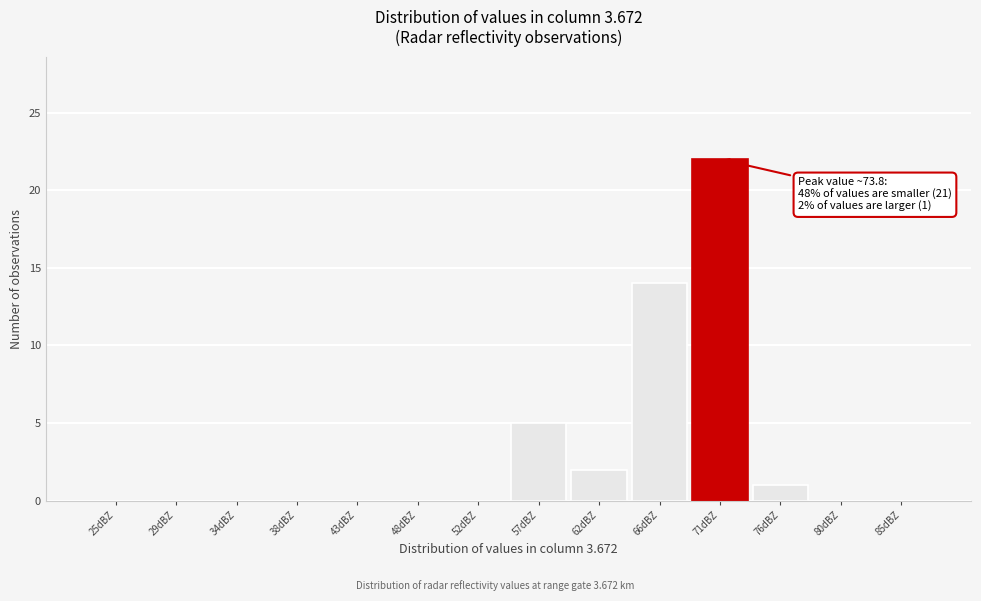

Reading left to right, transcribe all the data shown in this chart.

25dBZ=0	29dBZ=0	34dBZ=0	38dBZ=0	43dBZ=0	48dBZ=0	52dBZ=0	57dBZ=5	62dBZ=2	66dBZ=14	71dBZ=22	76dBZ=1	80dBZ=0	85dBZ=0